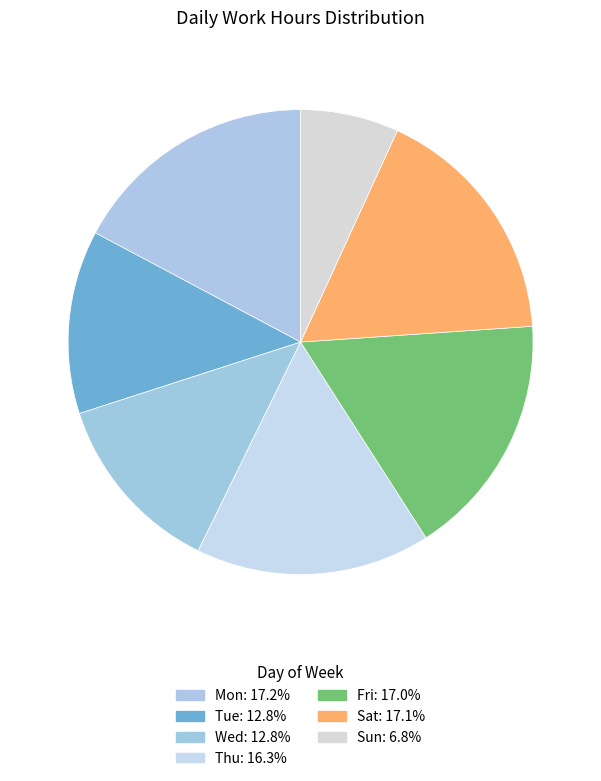

Count the number of slices in the pie.

7